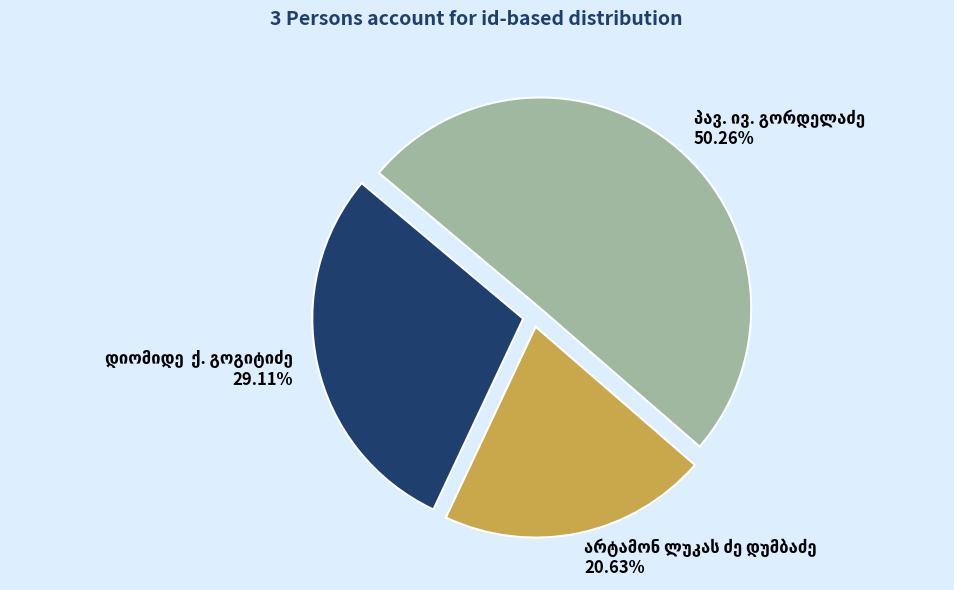

To the nearest percent, what portion does დიომიდე  ქ. გოგიტიძე represent?

29%